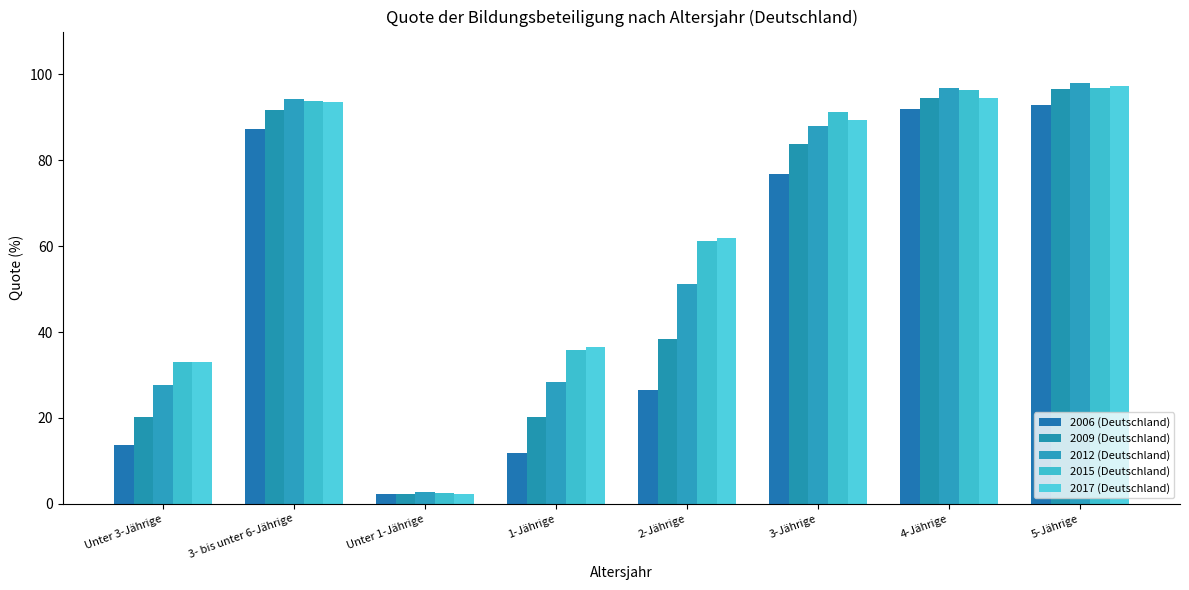

What is the difference between the highest and lowest values at 1-Jährige?

24.9